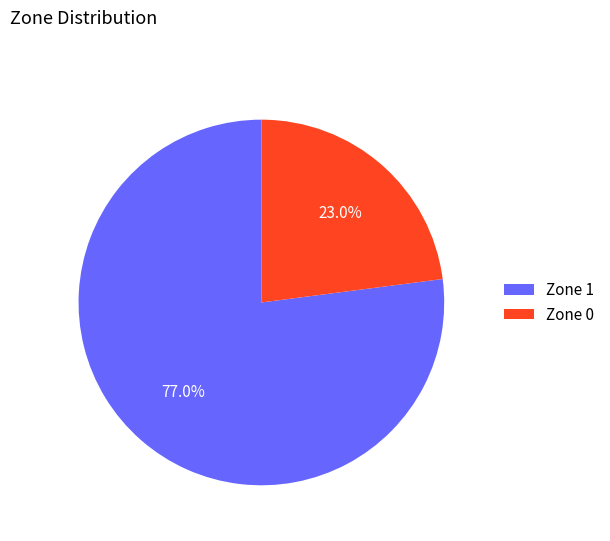

The Zone 0 slice represents 14% of the pie. True or false?

False